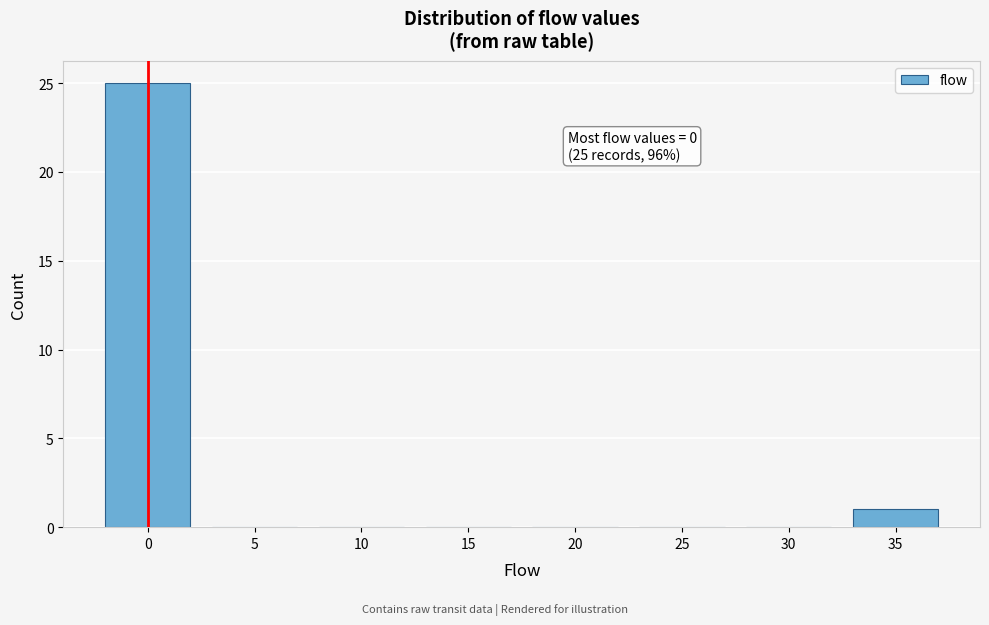

Reading left to right, list all the values displayed in this chart.

0=25	5=0	10=0	15=0	20=0	25=0	30=0	35=1